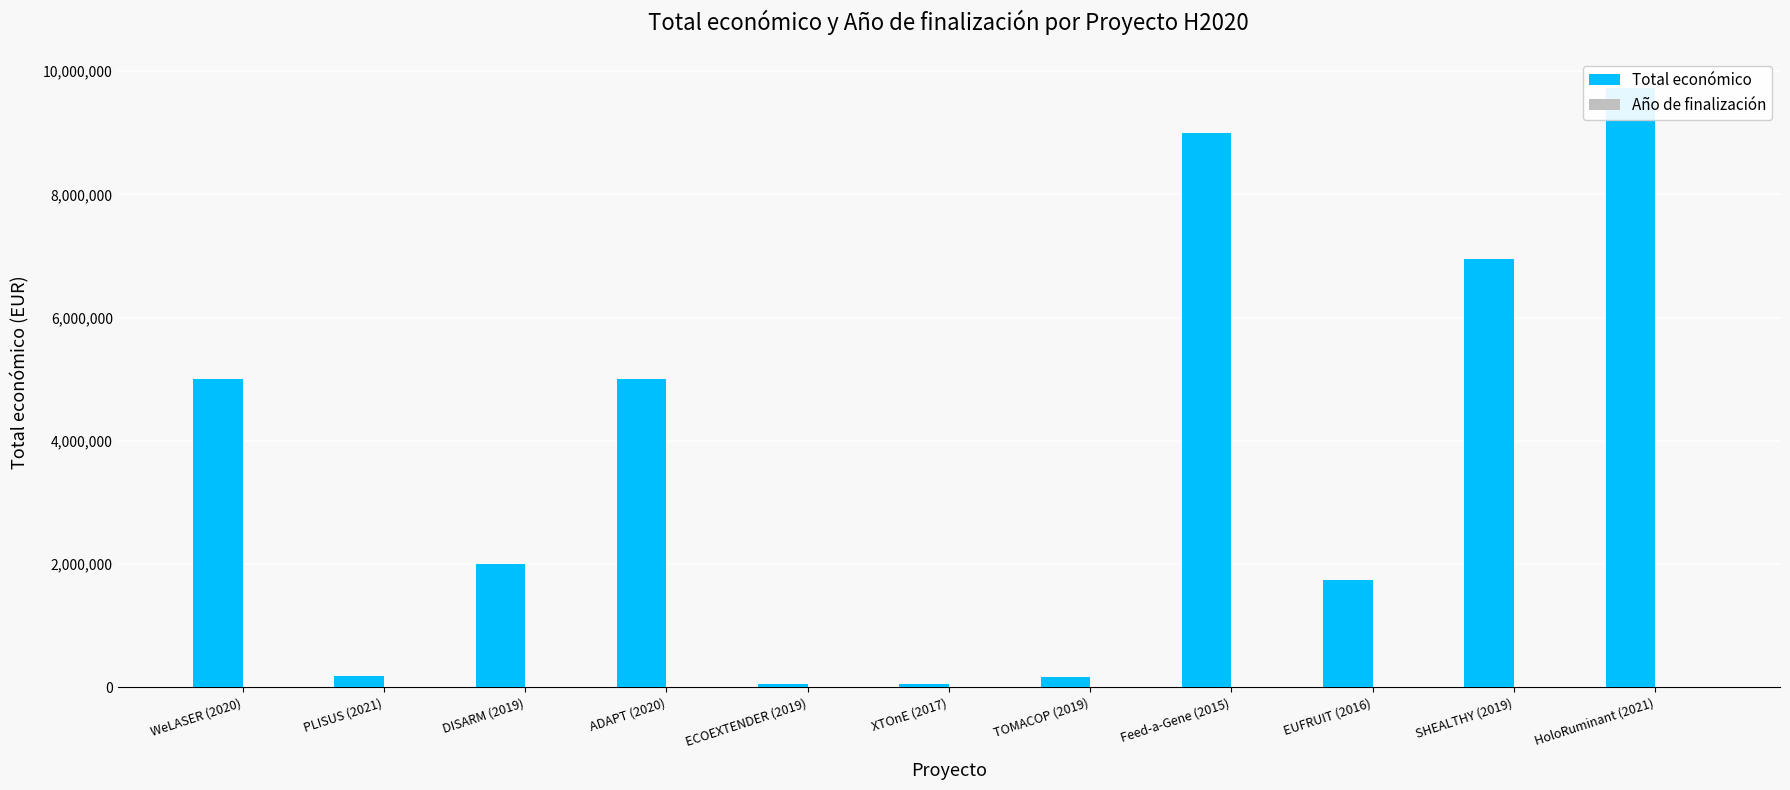

At which category is the sum across all series the highest?

HoloRuminant (2021)